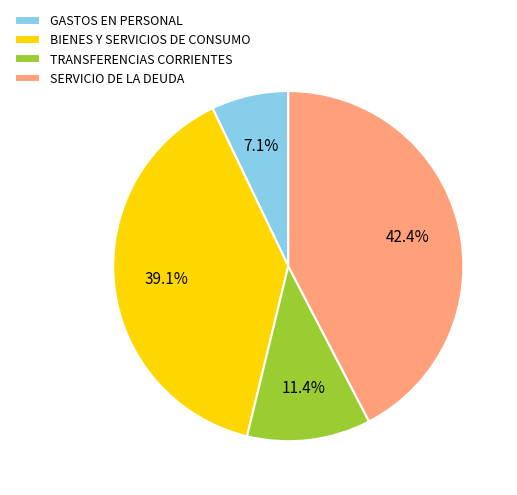

Combined, do TRANSFERENCIAS CORRIENTES and GASTOS EN PERSONAL account for over 50%?

No